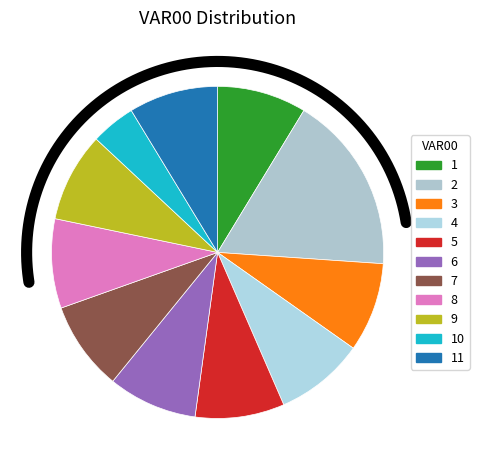

Combined, do 6 and 11 account for over 50%?

No